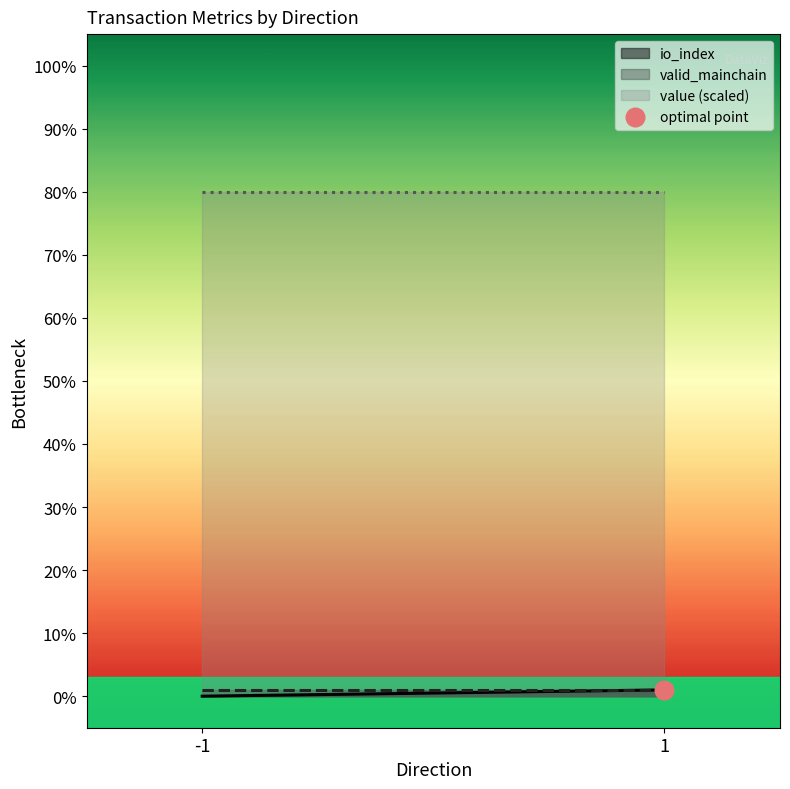

Which series reaches the minimum Y coordinate?

io_index